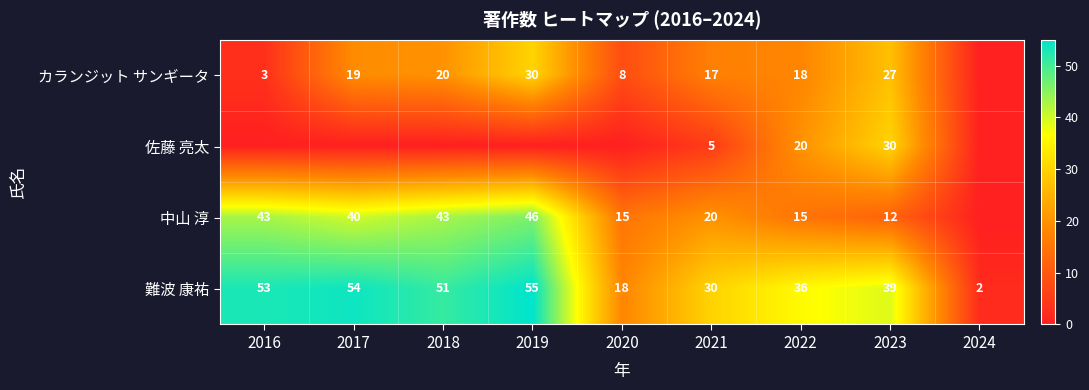

Is it true that 難波 康祐 equals 54 at 2017?

True